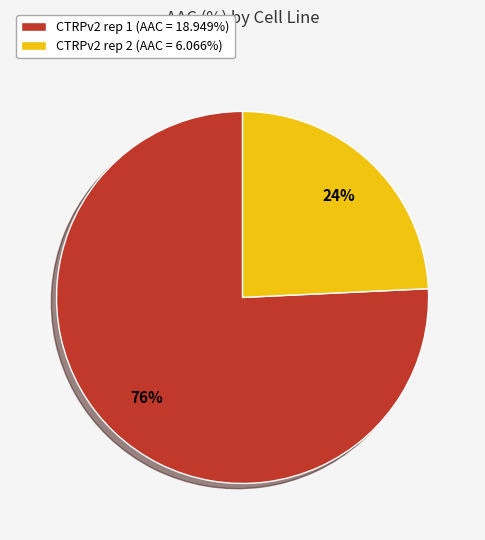

The CTRPv2 rep 2 slice represents 24% of the pie. True or false?

True